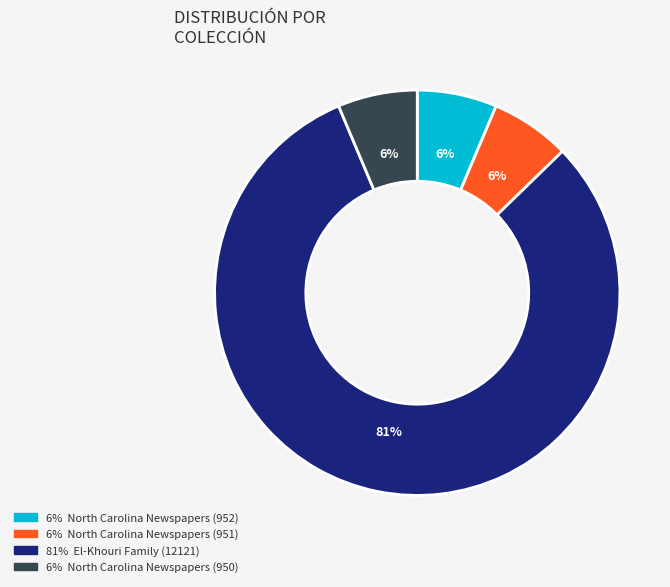

Is there any slice that represents more than half of the pie?

Yes